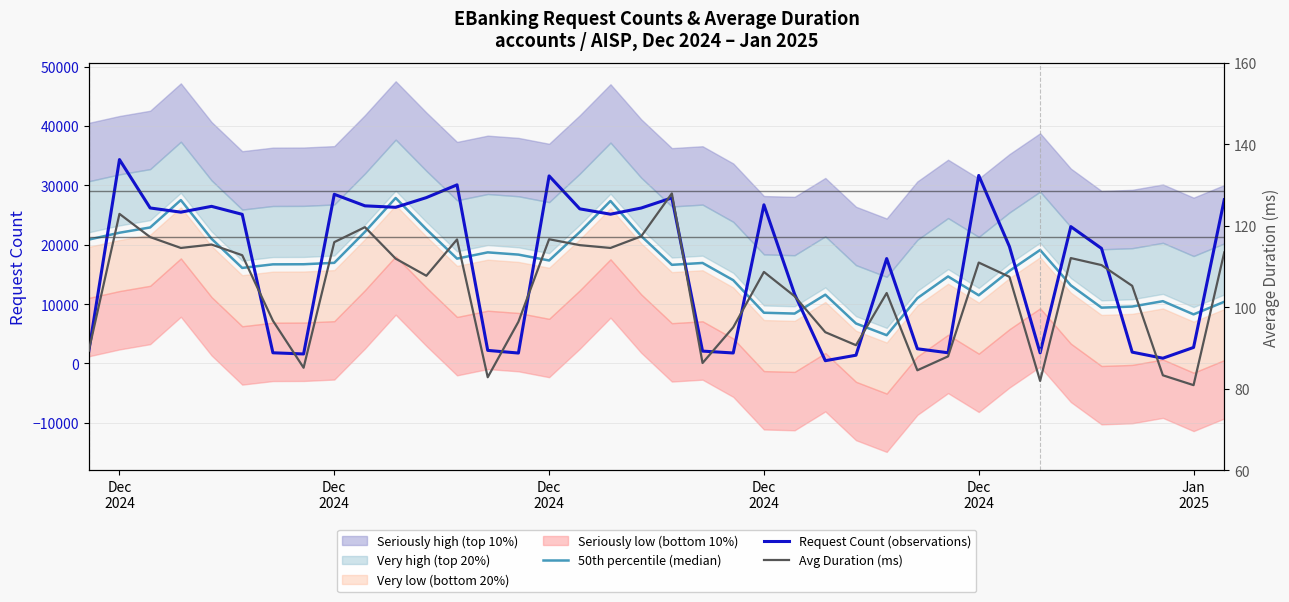

How many values in the Avg Duration (ms) series are below 108?

19